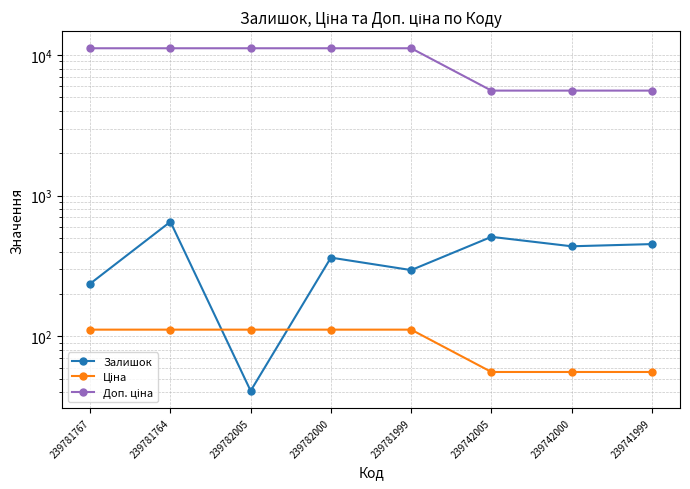

Is it true that Доп. ціна equals 11169.0 at 239782000?

True